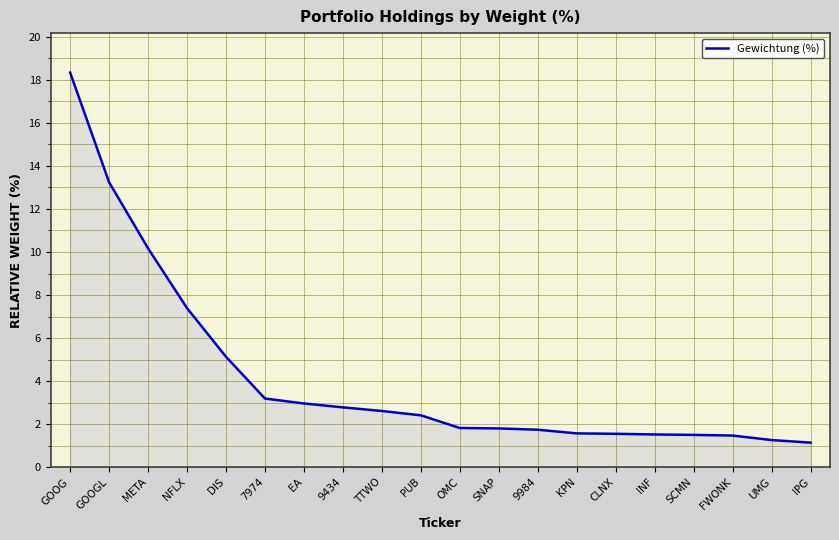

The value at DIS is 1.1. True or false?

False